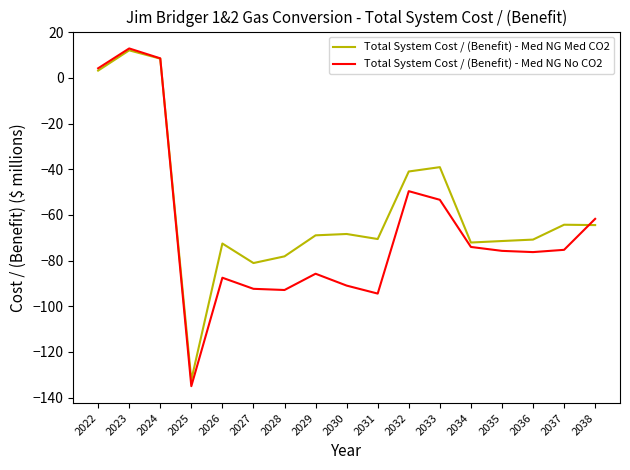

The value of Total System Cost / (Benefit) - Med NG Med CO2 at 2034 is -72.1. True or false?

True